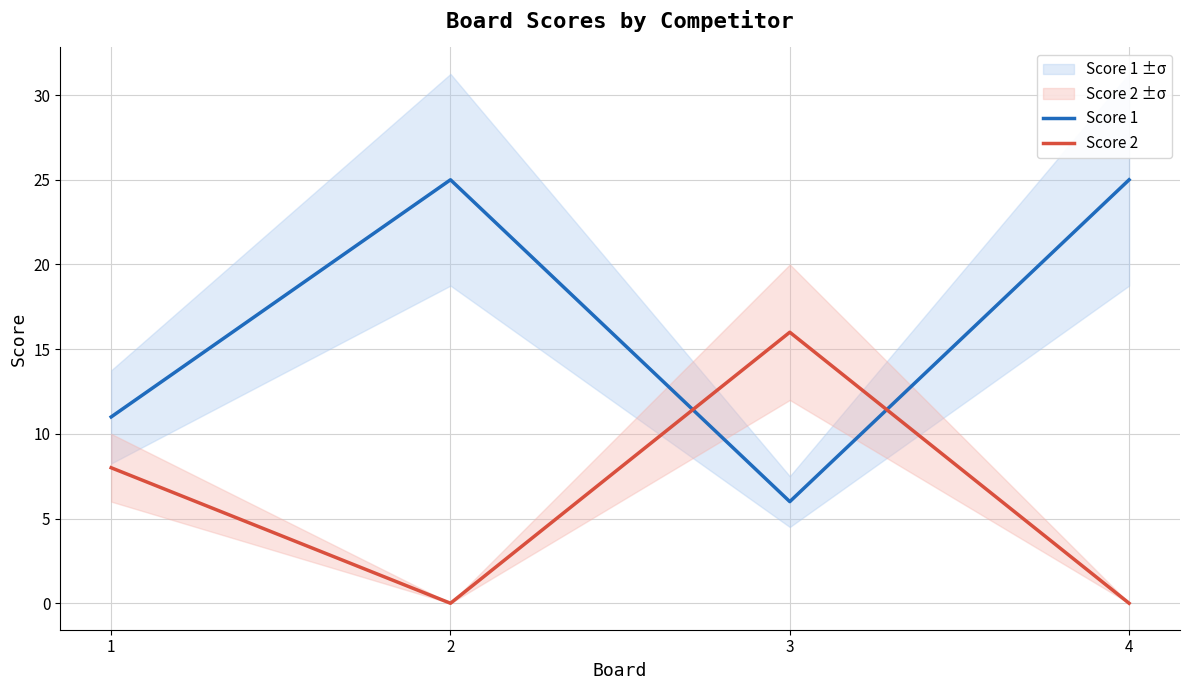

Which has a higher value, 4 or 2?

4